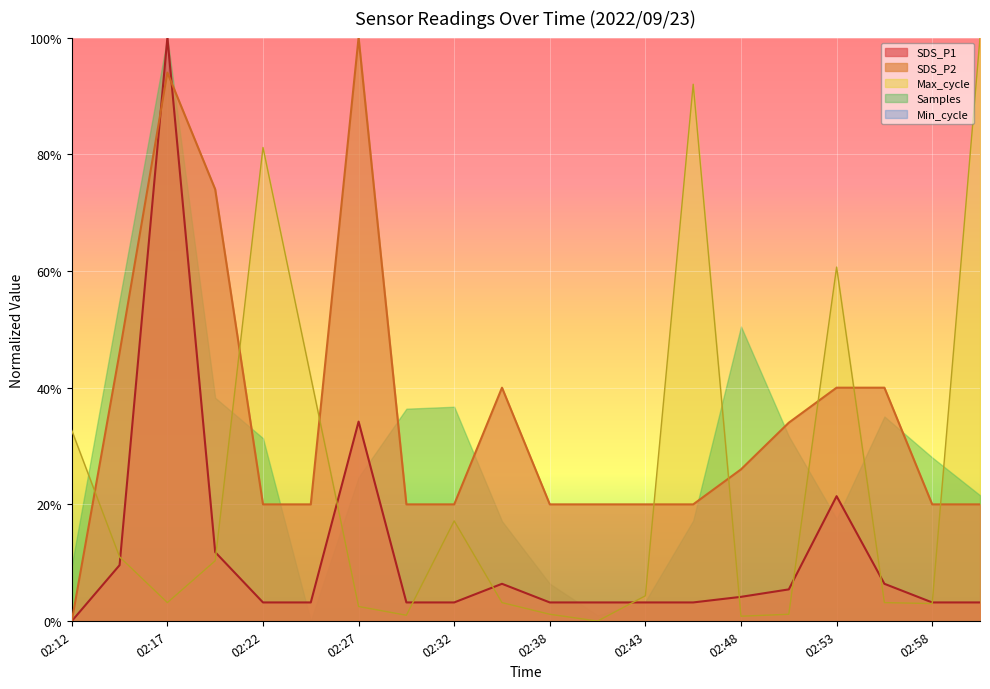

What is the average value of the SDS_P2 series?

0.3